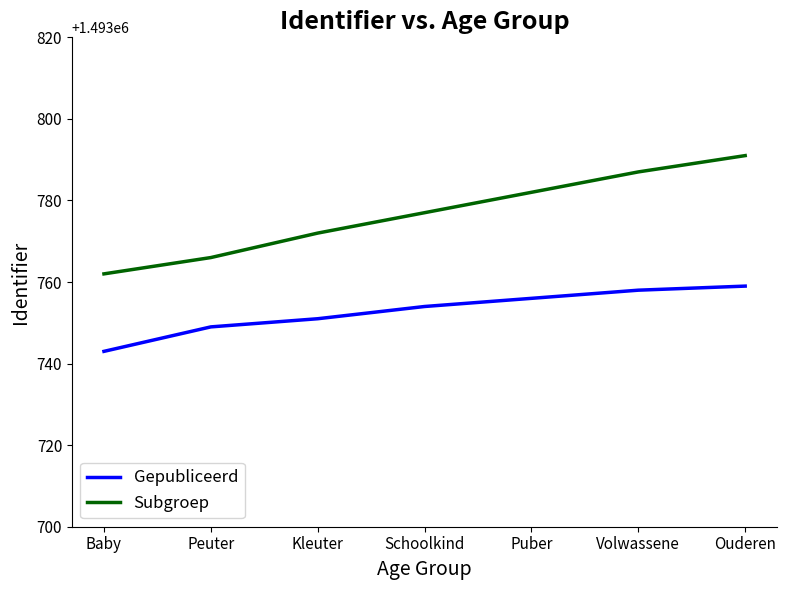

Which series has the largest range (max minus min)?

Subgroep